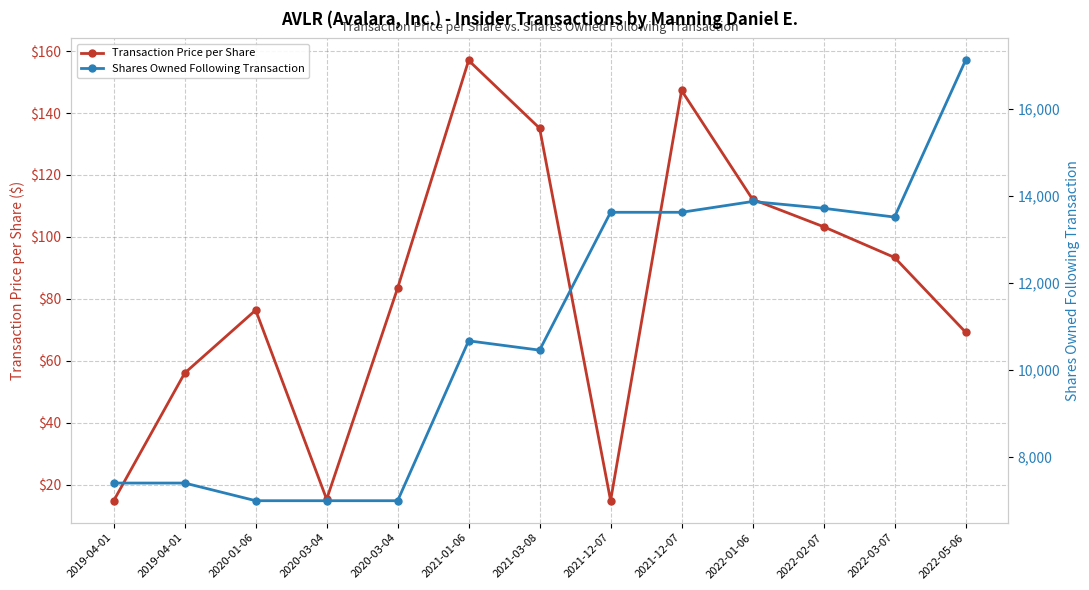

What is the average value of the Shares Owned Following Transaction series?

10958.6